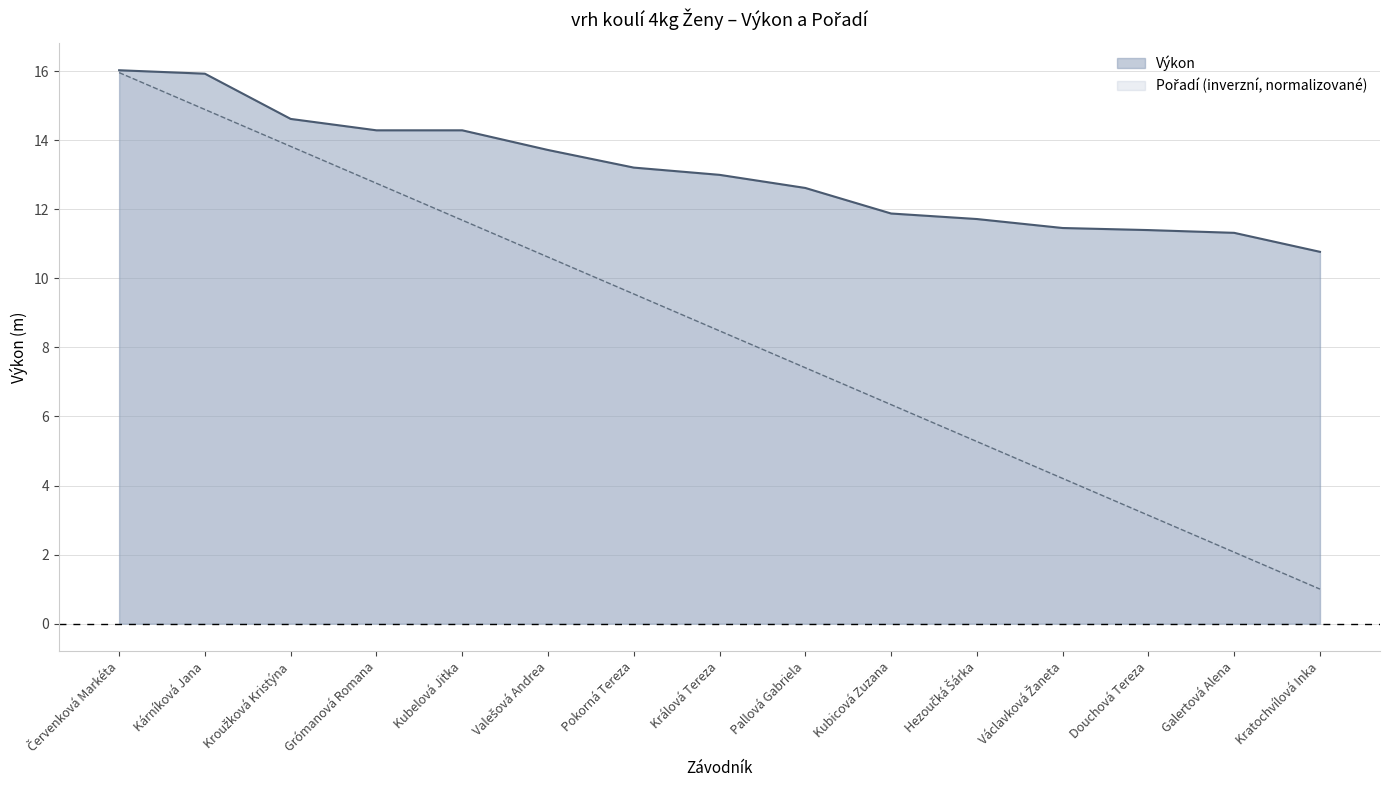

Read the Výkon value at Červenková Markéta.

16.0